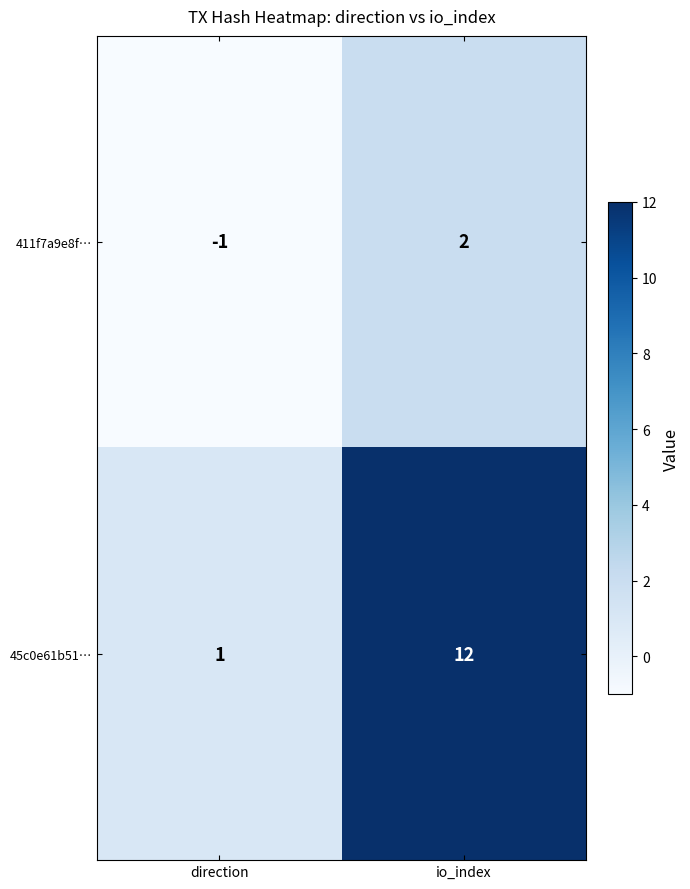

Count the number of data series in this chart.

2